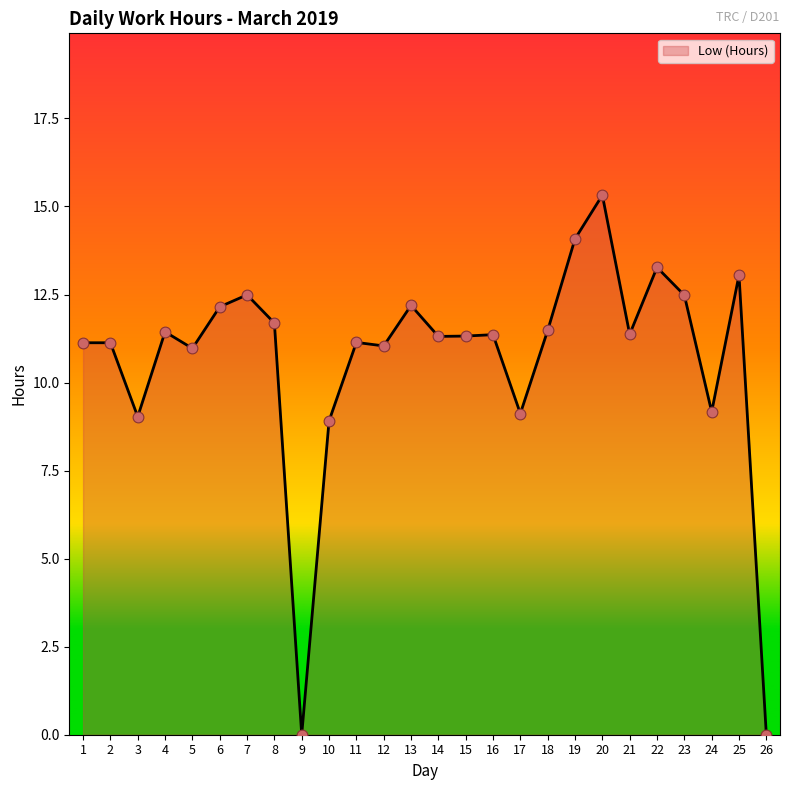

What is the ratio of the value at 2 to the value at 12?

1.0